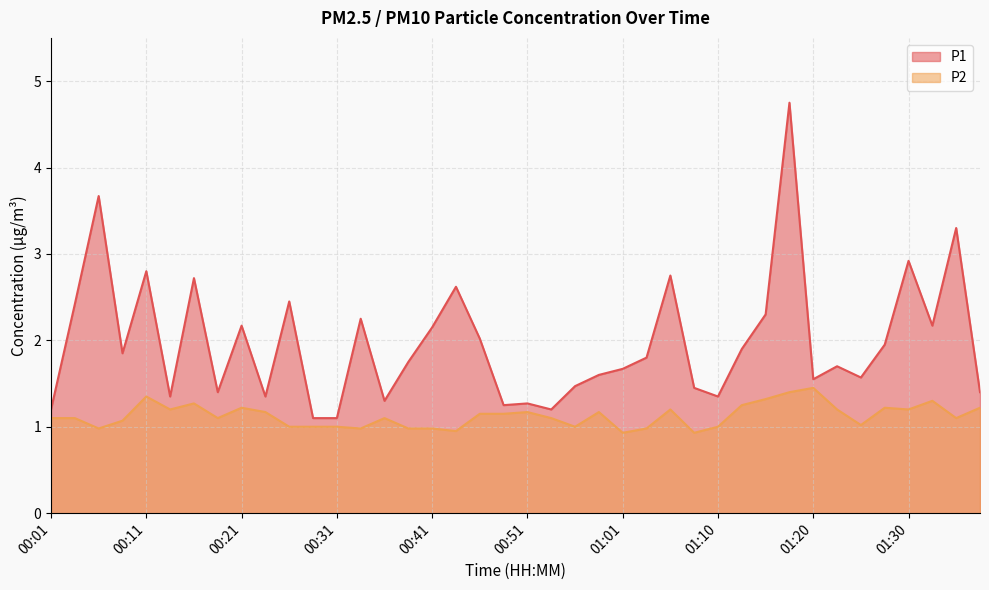

Does the chart display data point markers on the line(s)?

No